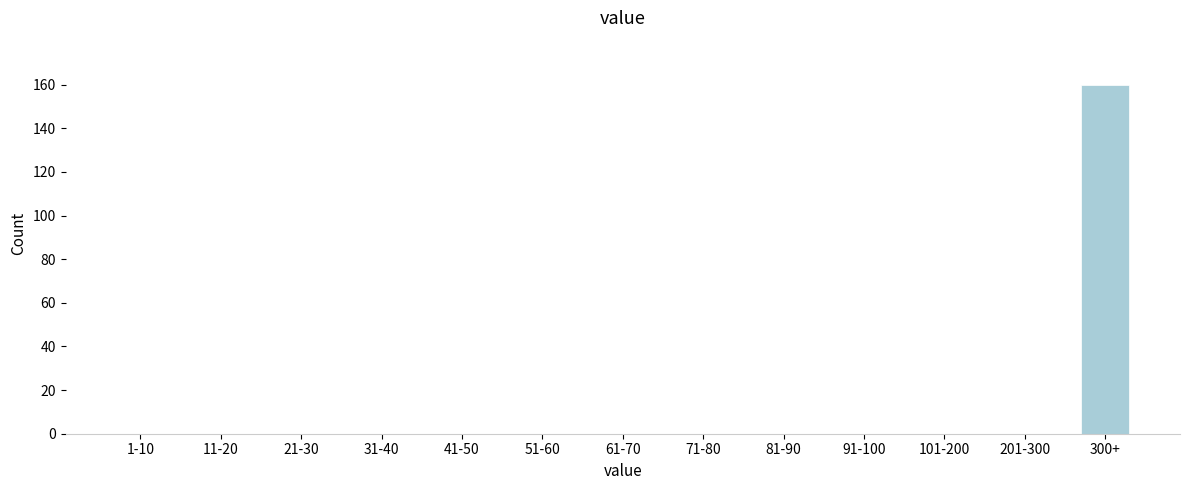

Reading right to left, what are all the values shown in this chart?

300+=160	201-300=0	101-200=0	91-100=0	81-90=0	71-80=0	61-70=0	51-60=0	41-50=0	31-40=0	21-30=0	11-20=0	1-10=0